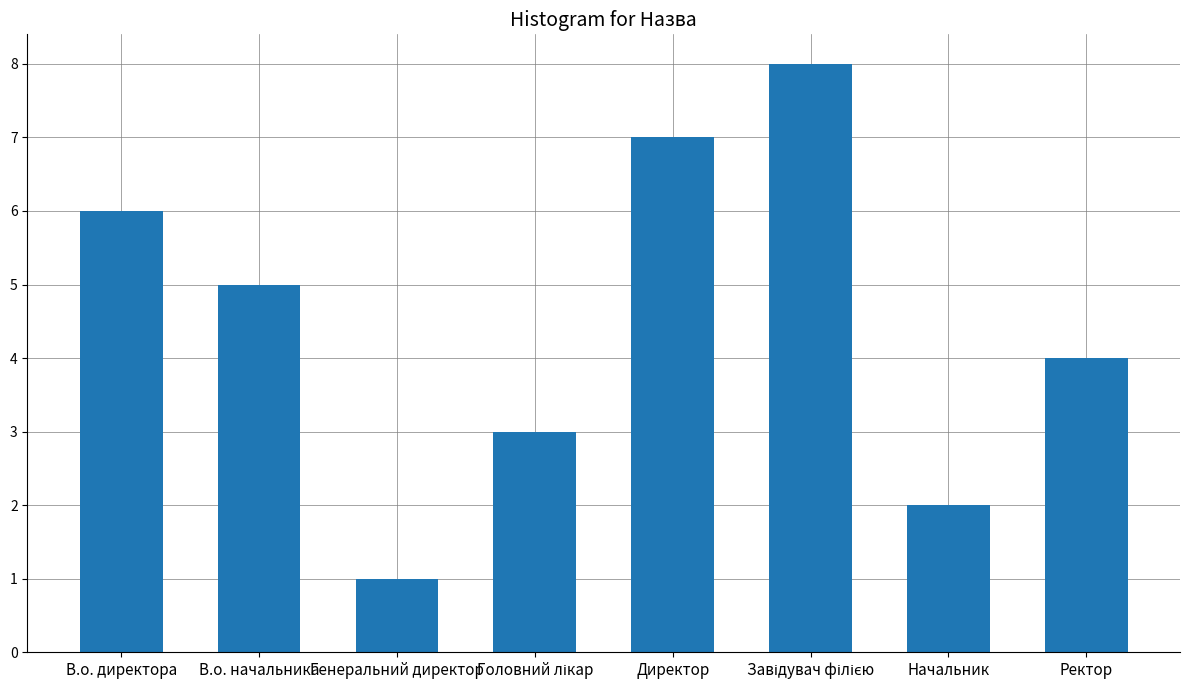

What is the smallest value displayed?

1